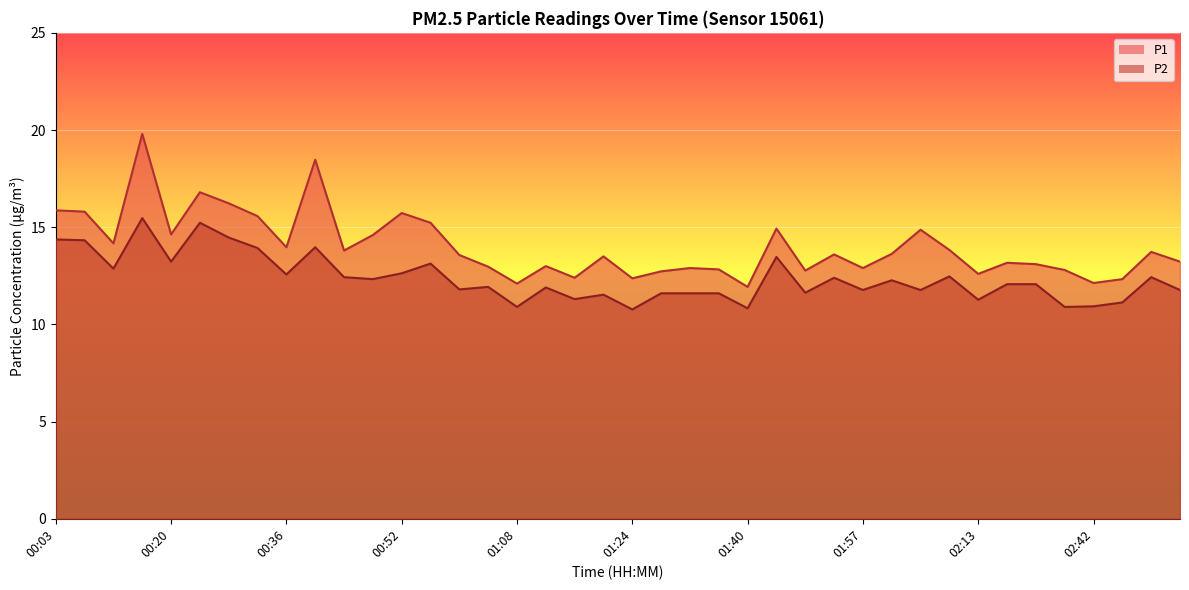

Where does the P2 series first go above 12?

00:03